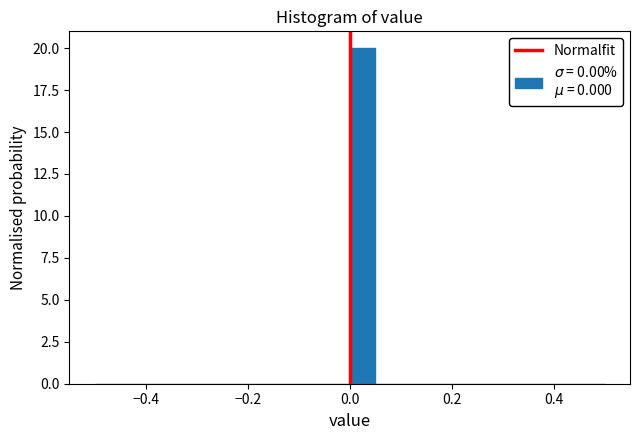

Around what value on the x-axis is the tallest bar? Give the approximate position of its centre, as read against the axis.

0.02